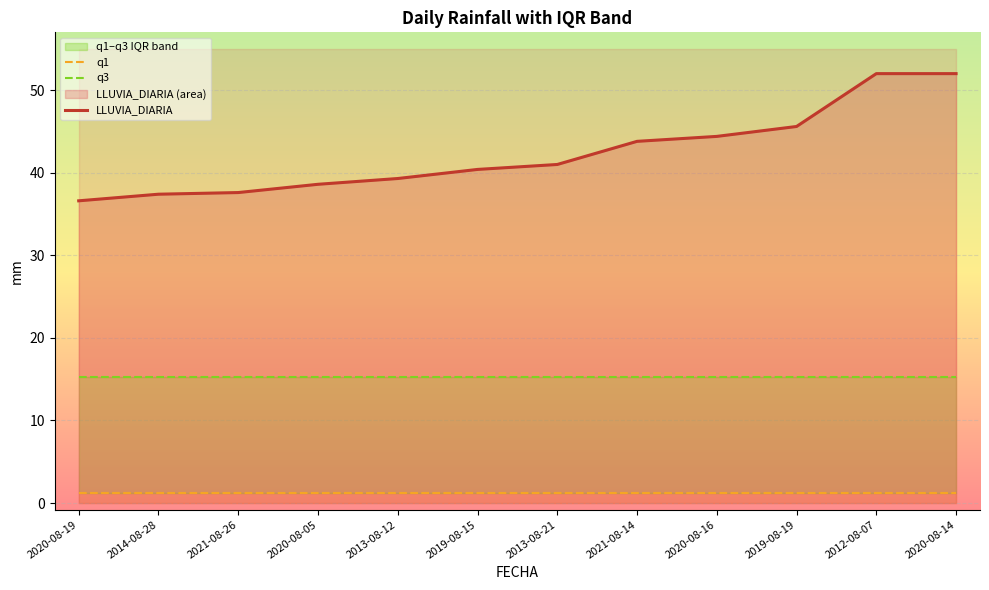

What is the label of the 11th point from the right?

2014-08-28